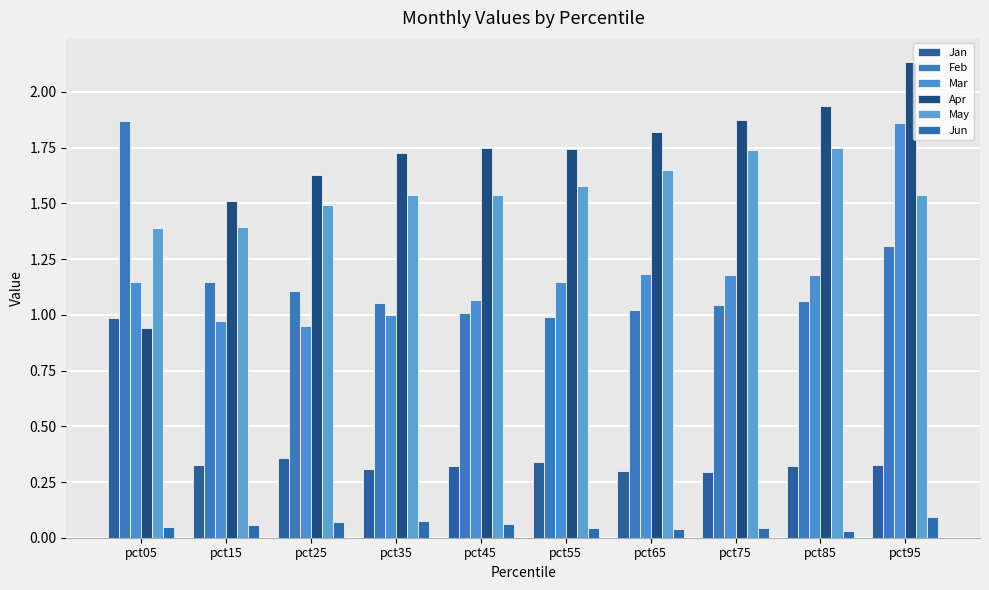

Which series has the largest range (max minus min)?

Apr